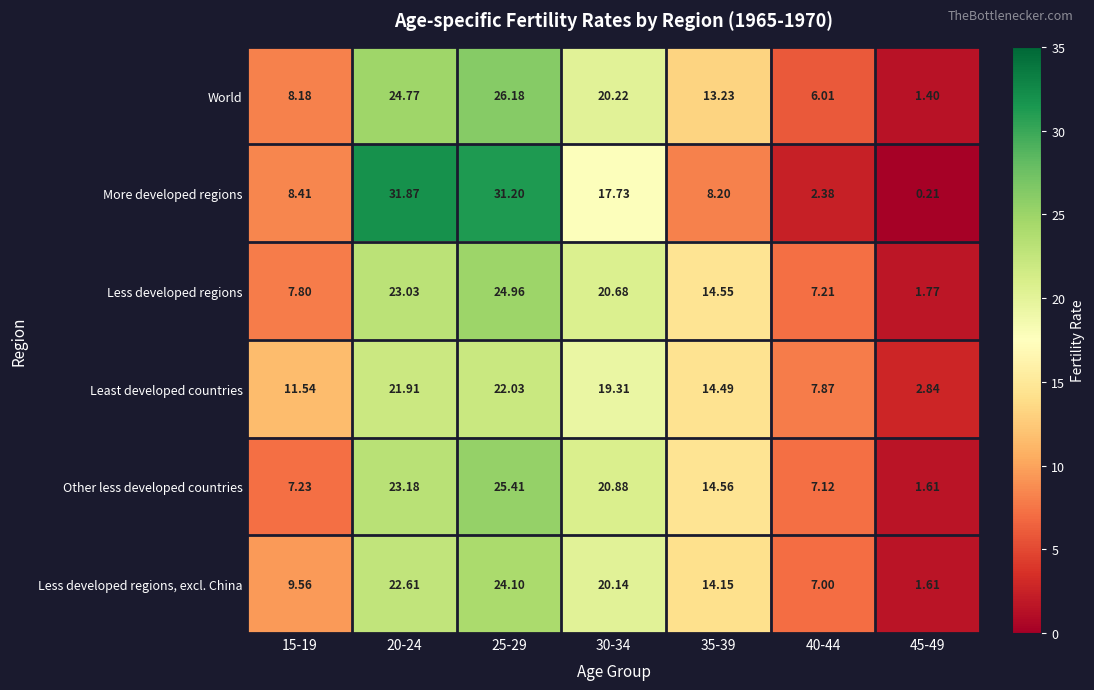

Which series has the widest spread of values?

More developed regions